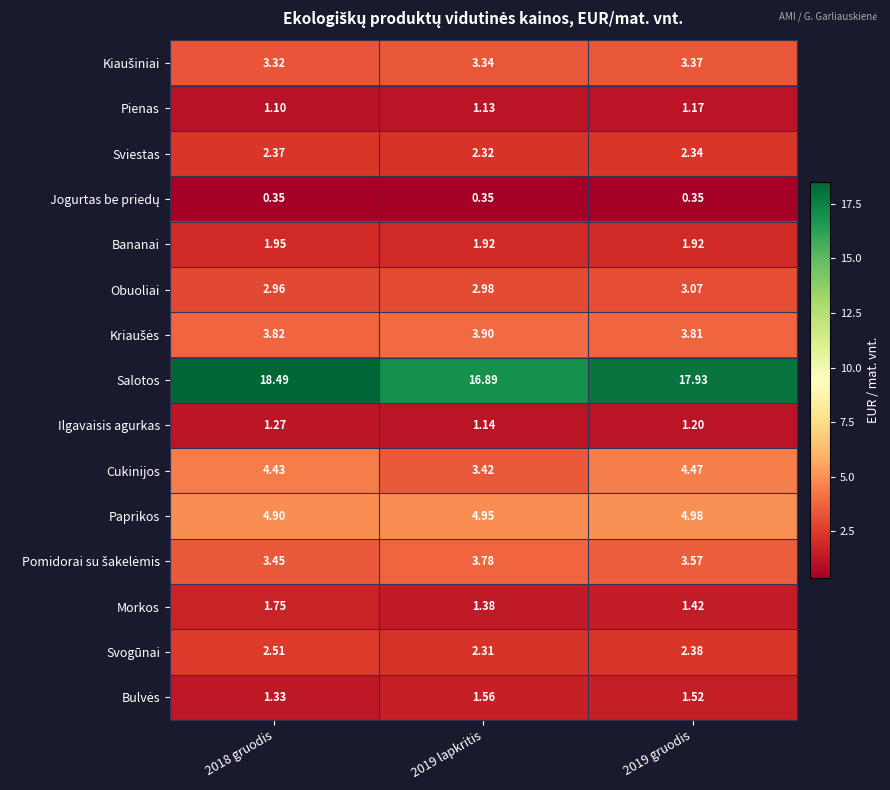

Which series has the largest range (max minus min)?

Salotos